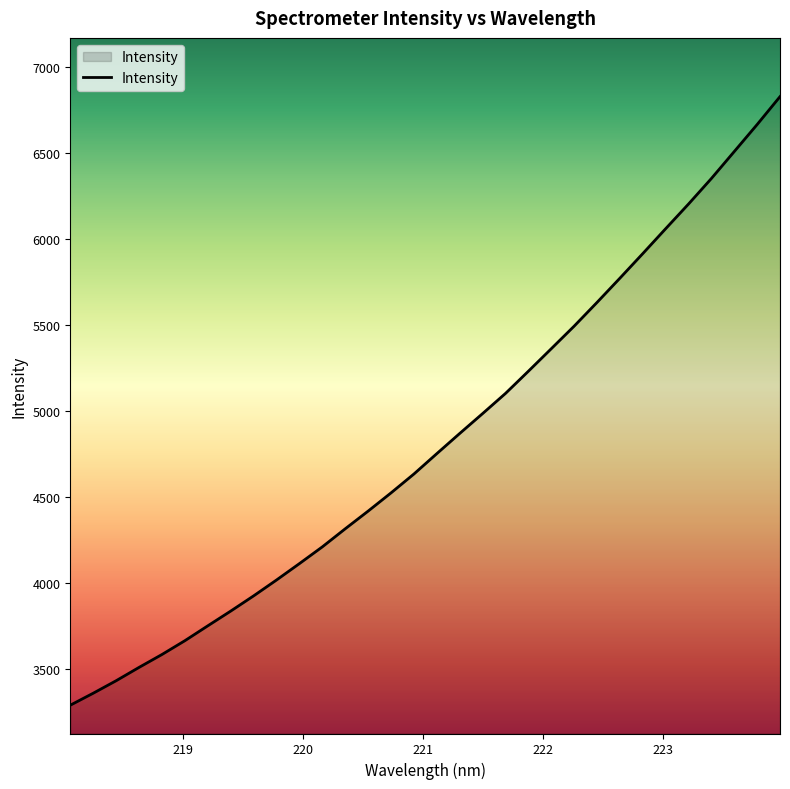

True or false: the data has more than 1 interior local peaks.

False